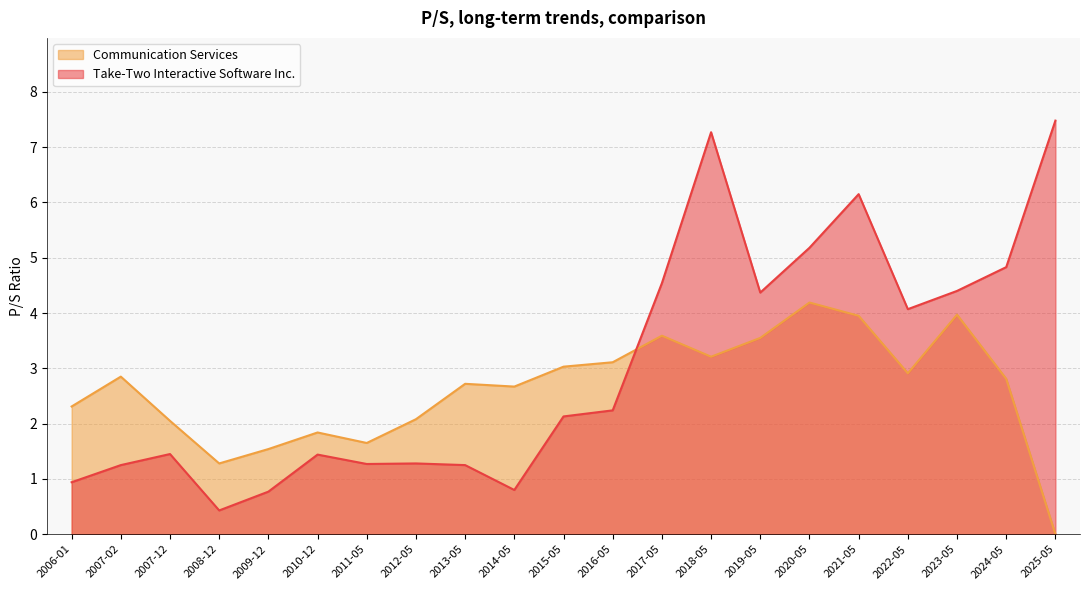

Between 2007-02 and 2024-05, which series saw the biggest shift?

Take-Two Interactive Software Inc.